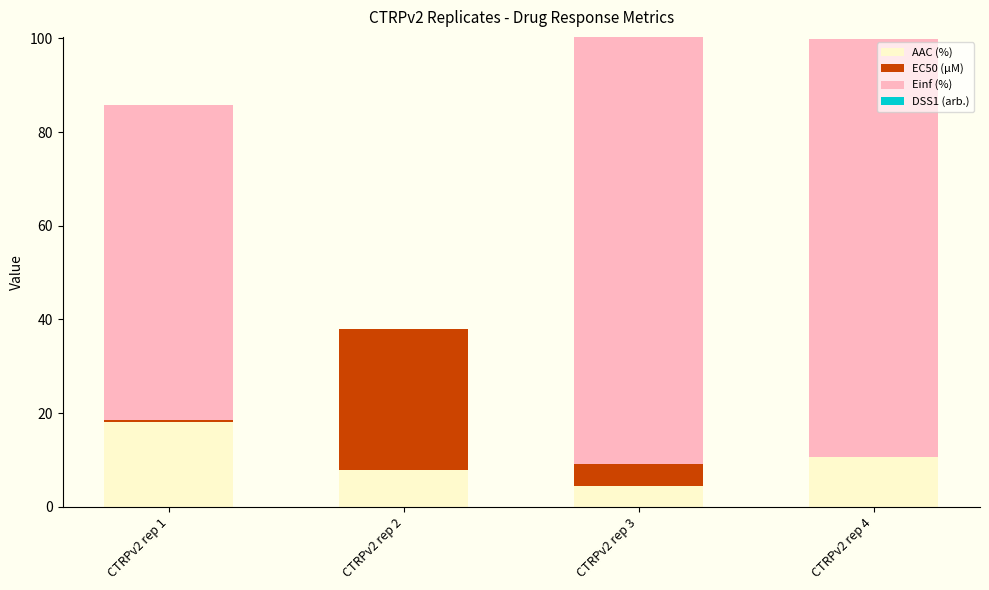

How many values in the AAC (%) series exceed 10?

2